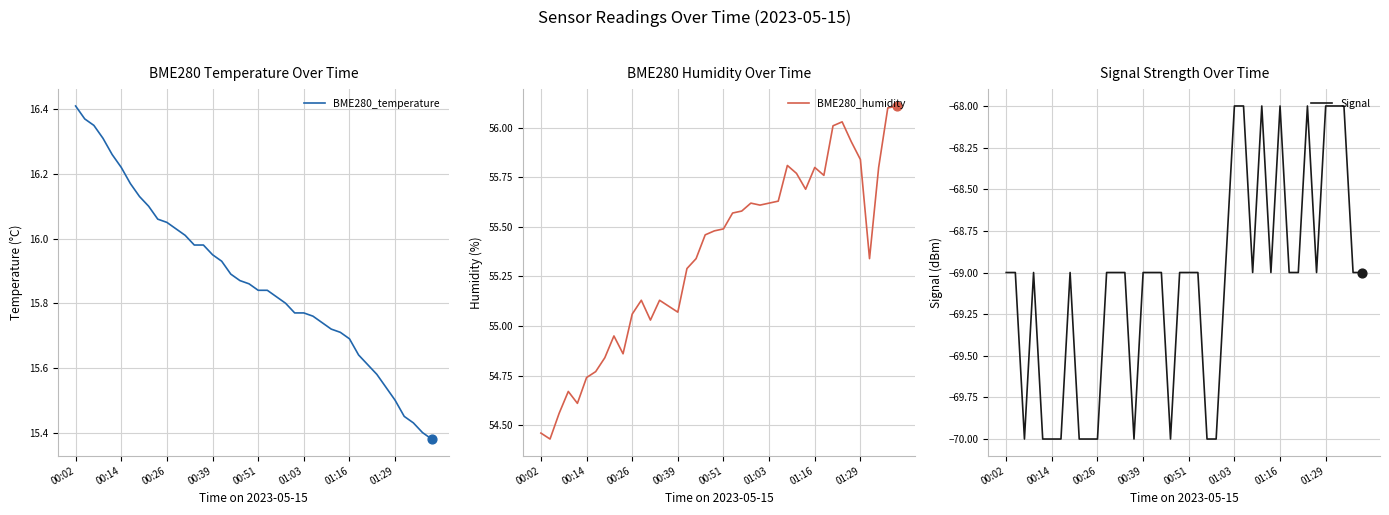

What are all the series names shown in the legend?

BME280_temperature, BME280_humidity, Signal